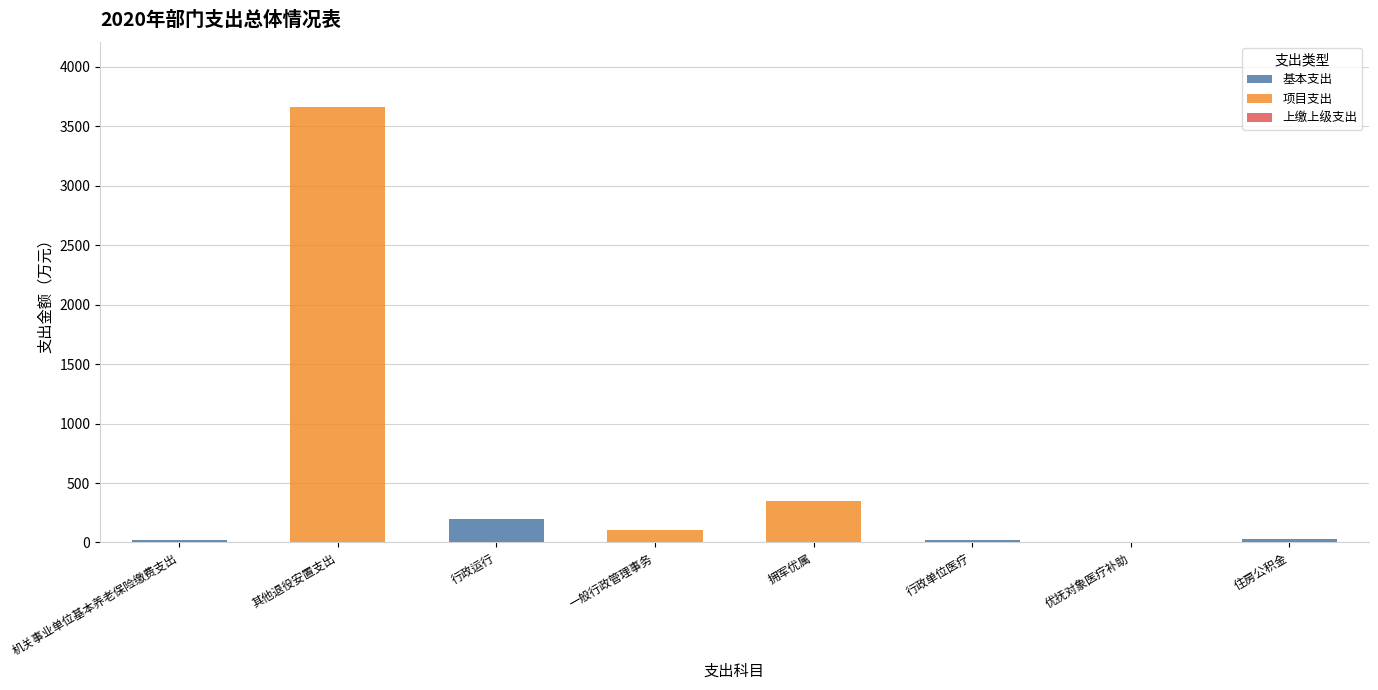

What value does the 基本支出 series have at 行政运行?

196.7